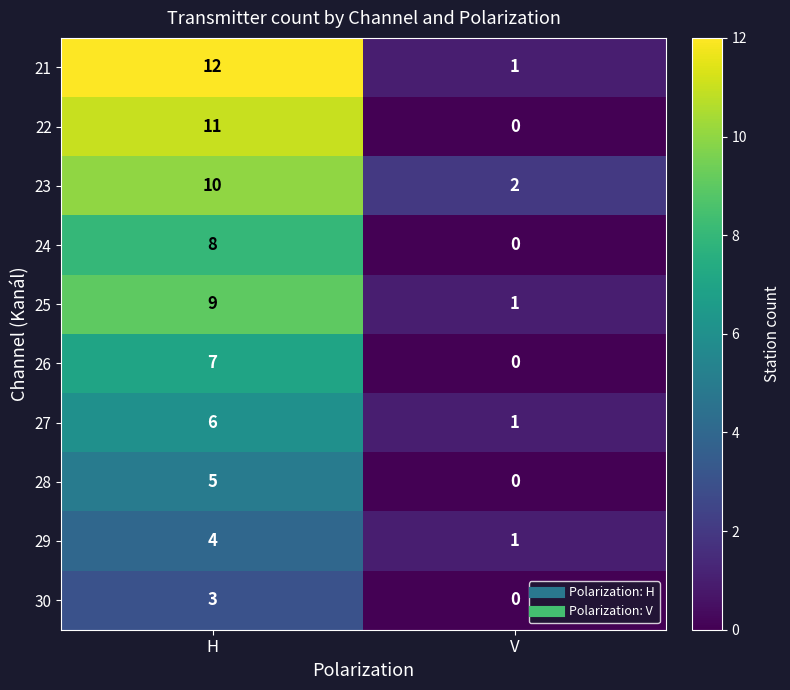

Is it true that 28 equals 5 at H?

True